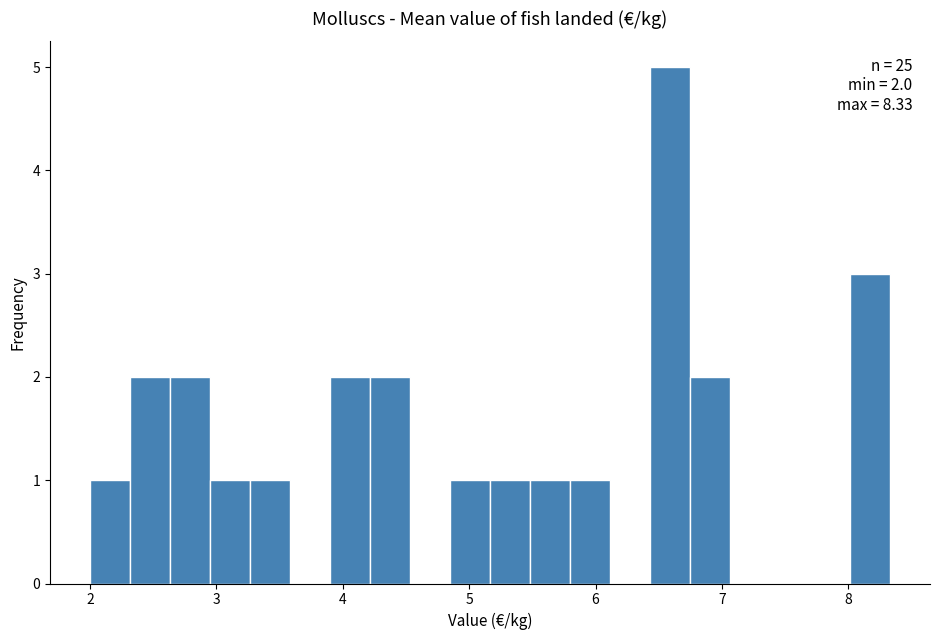

Around what value on the x-axis is the tallest bar? Give the approximate position of its centre, as read against the axis.

6.6